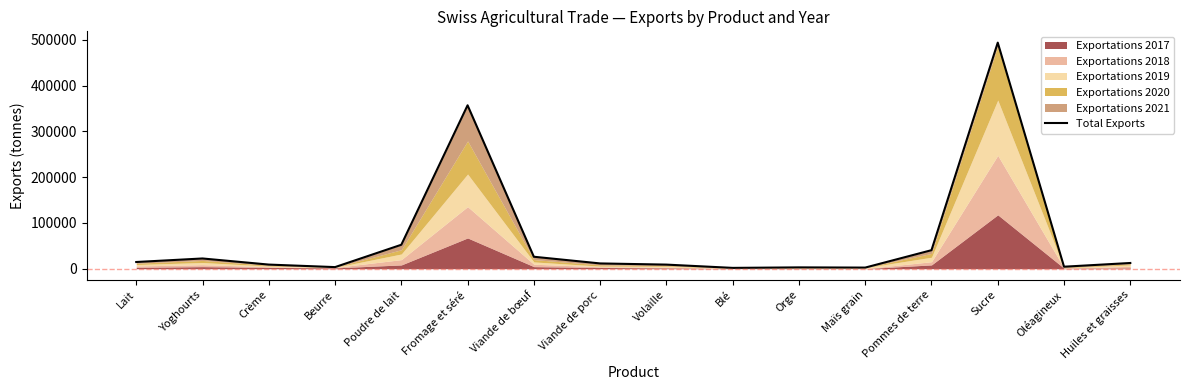

Rank the categories by value from lowest to highest.

Blé, Maïs grain, Orge, Beurre, Oléagineux, Volaille, Crème, Viande de porc, Huiles et graisses, Lait, Yoghourts, Viande de bœuf, Pommes de terre, Poudre de lait, Fromage et séré, Sucre